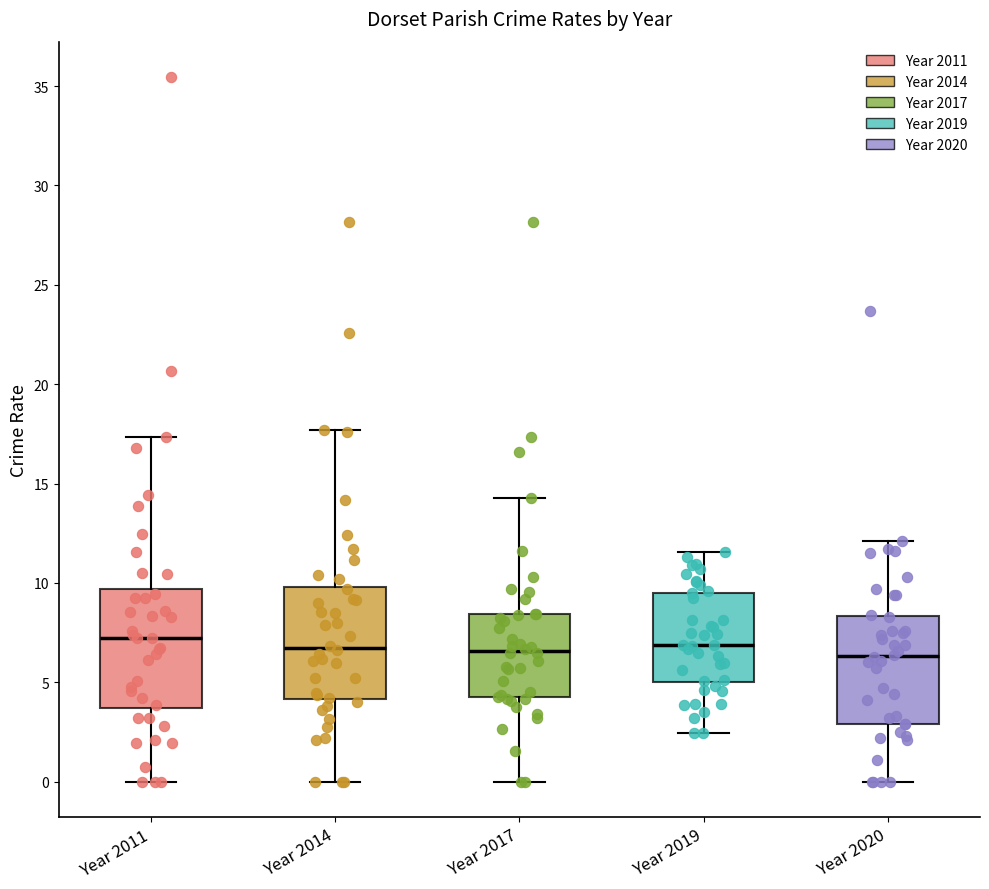

Reading left to right, transcribe this box plot: for each box, give where its median line is, the range the box spans, and where its two whiskers end, as read against the y-axis. The values are not printed on the chart, so give them approximately, as read against the axis.

Year 2011: median 7.0, box 3.5 to 9.5, whiskers 0.0 to 17.5
Year 2014: median 6.5, box 4.0 to 10.0, whiskers 0.0 to 17.5
Year 2017: median 6.5, box 4.0 to 8.5, whiskers 0.0 to 14.5
Year 2019: median 7.0, box 5.0 to 9.5, whiskers 2.5 to 11.5
Year 2020: median 6.5, box 3.0 to 8.5, whiskers 0.0 to 12.0